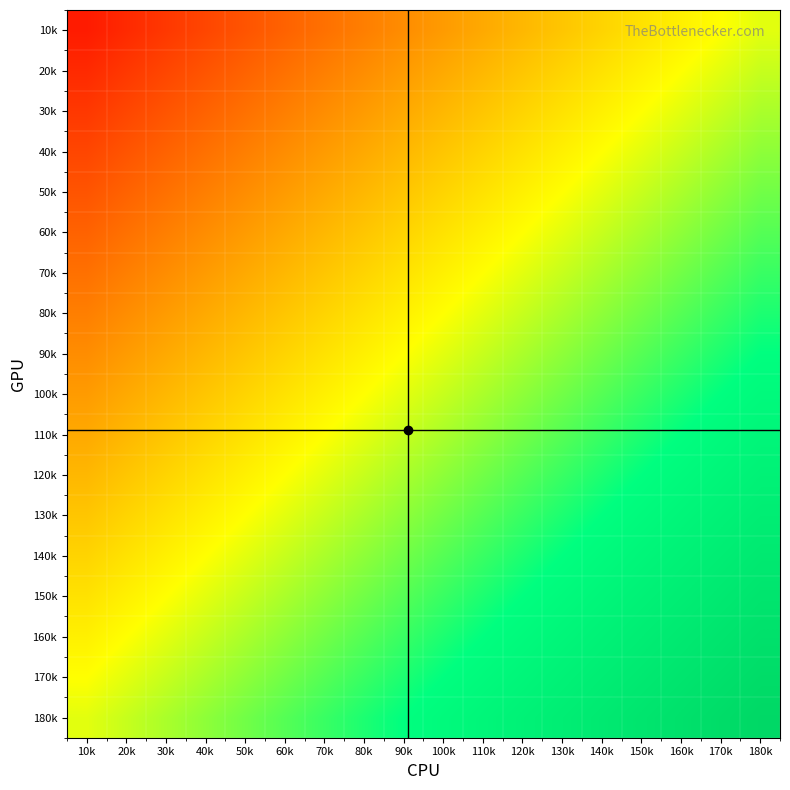

The value of 120k at 40k is -0.0. True or false?

False